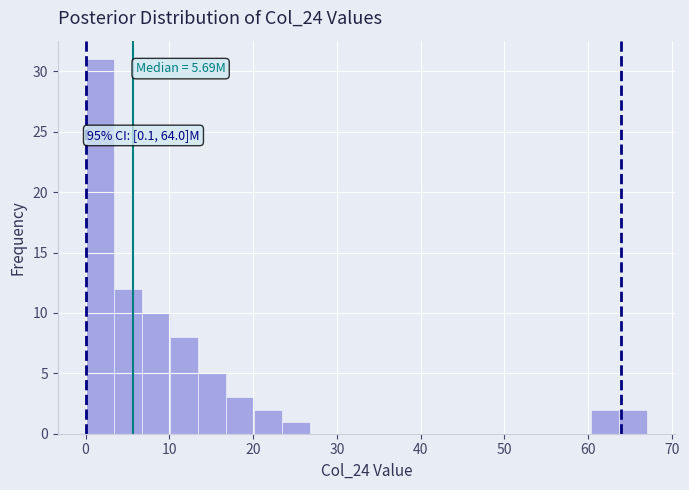

Around what value on the x-axis is the tallest bar? Give the approximate position of its centre, as read against the axis.

2